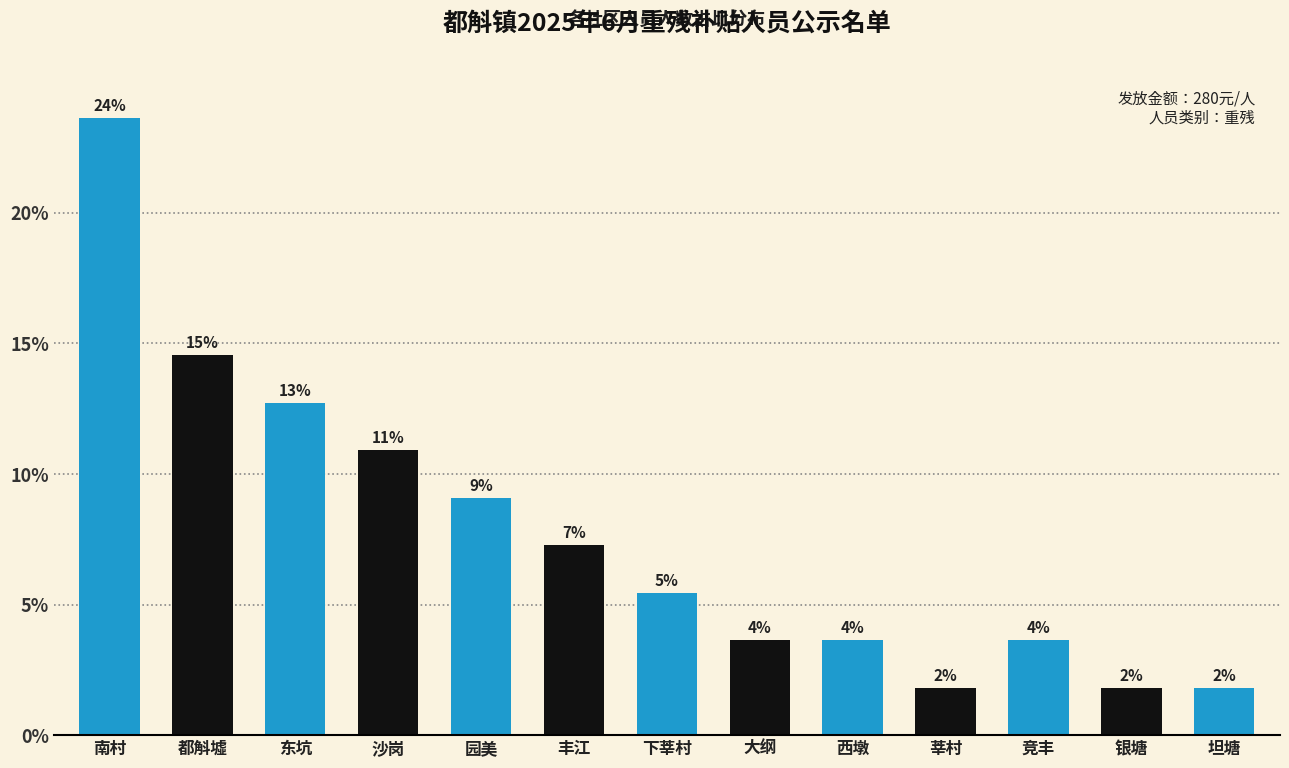

What is the approximate value at 大纲?

3.6